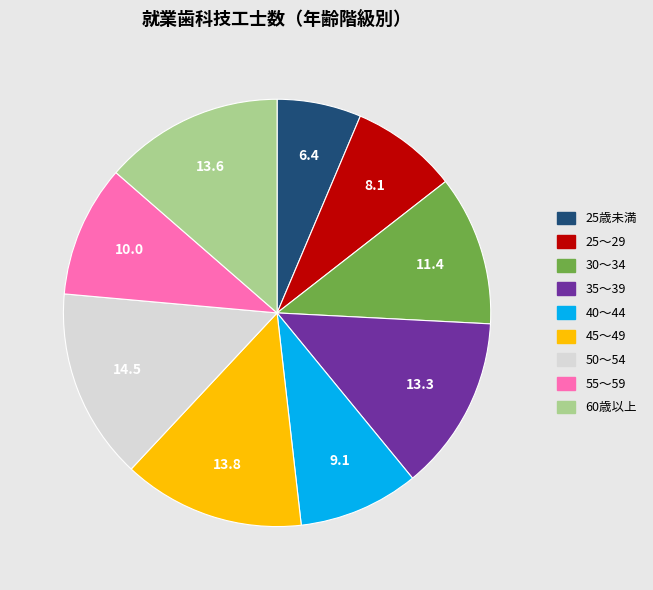

Is it true that 25歳未満 is 6% of the pie?

True